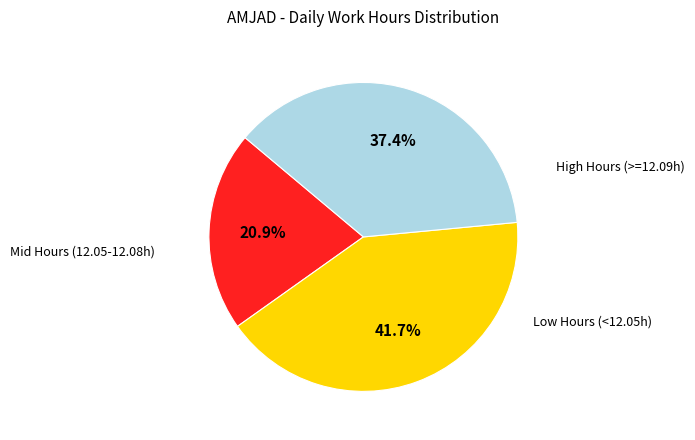

Does any single category account for the majority?

No